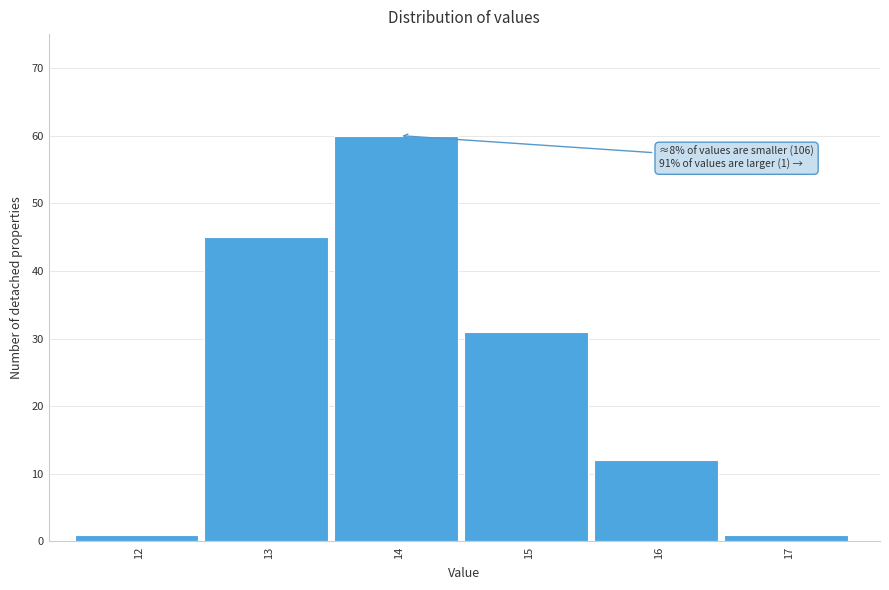

Reading left to right, transcribe all the data shown in this chart.

1	45	60	31	12	1